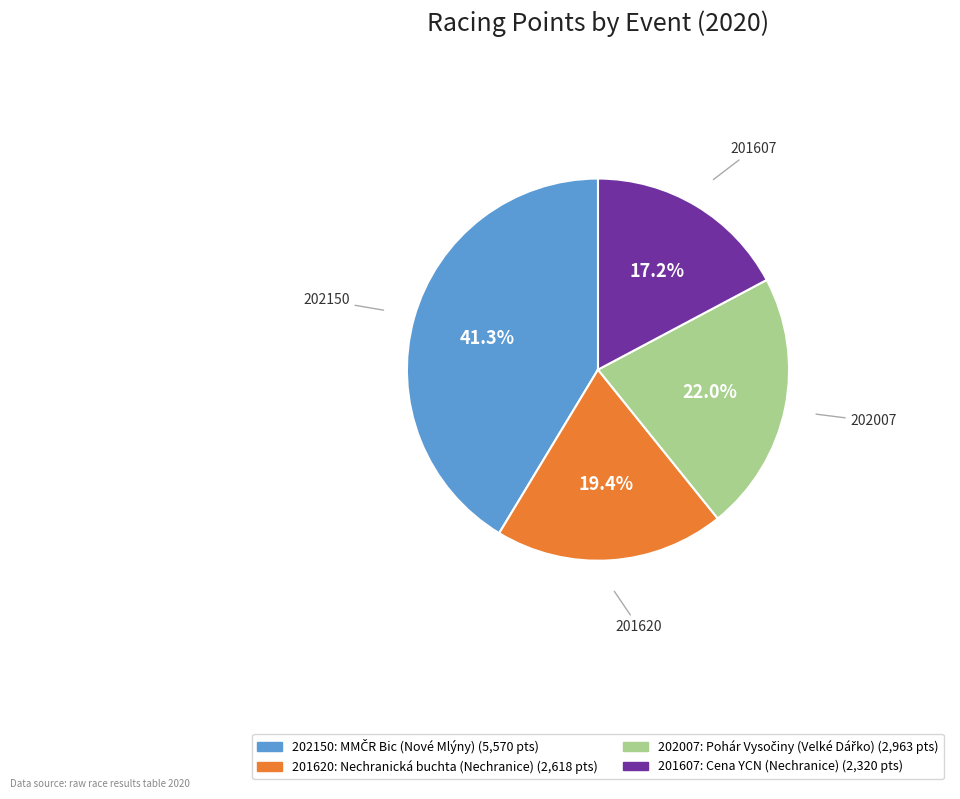

To the nearest percent, what is the difference between the largest and smallest slice percentages?

24%